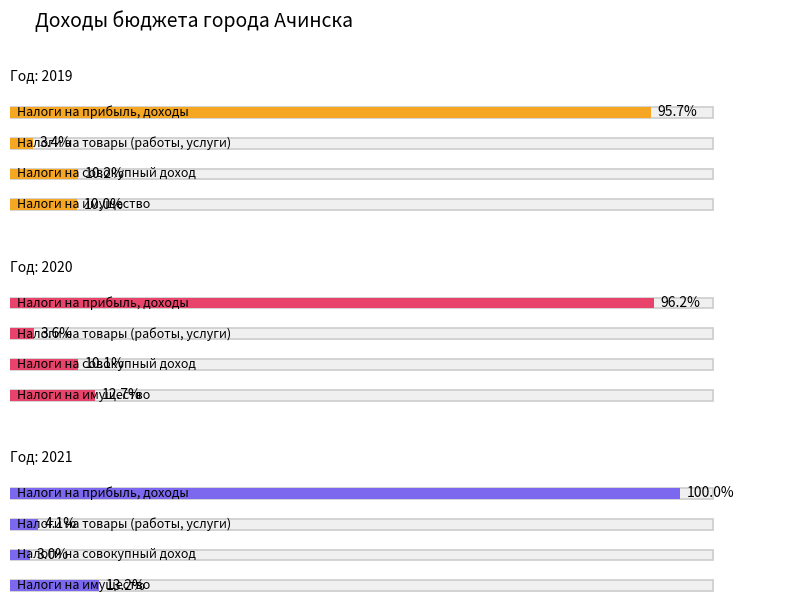

How many data points in 2020 are less than 73825400?

2